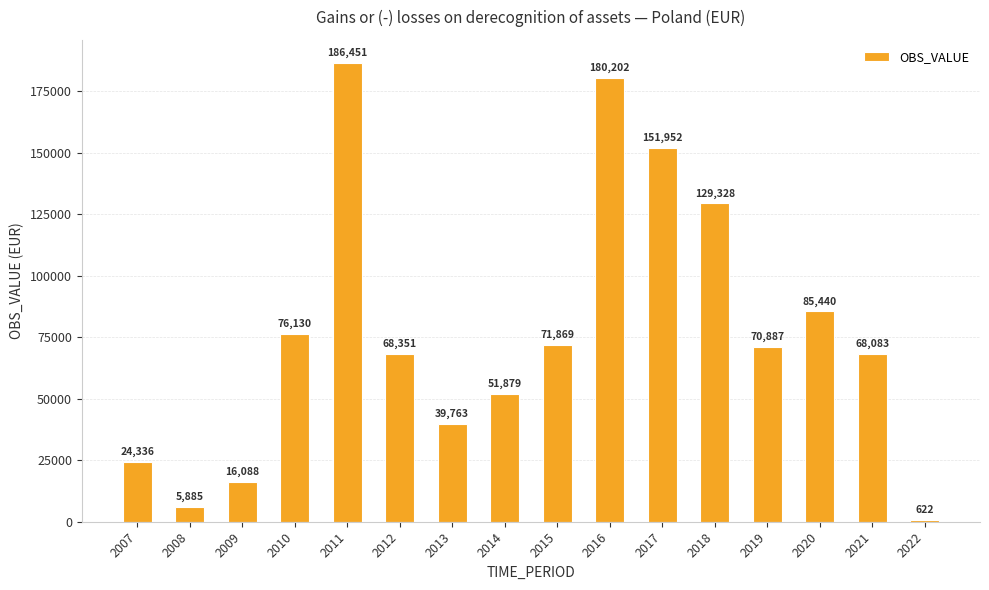

The value at 2009 is 10146. True or false?

False